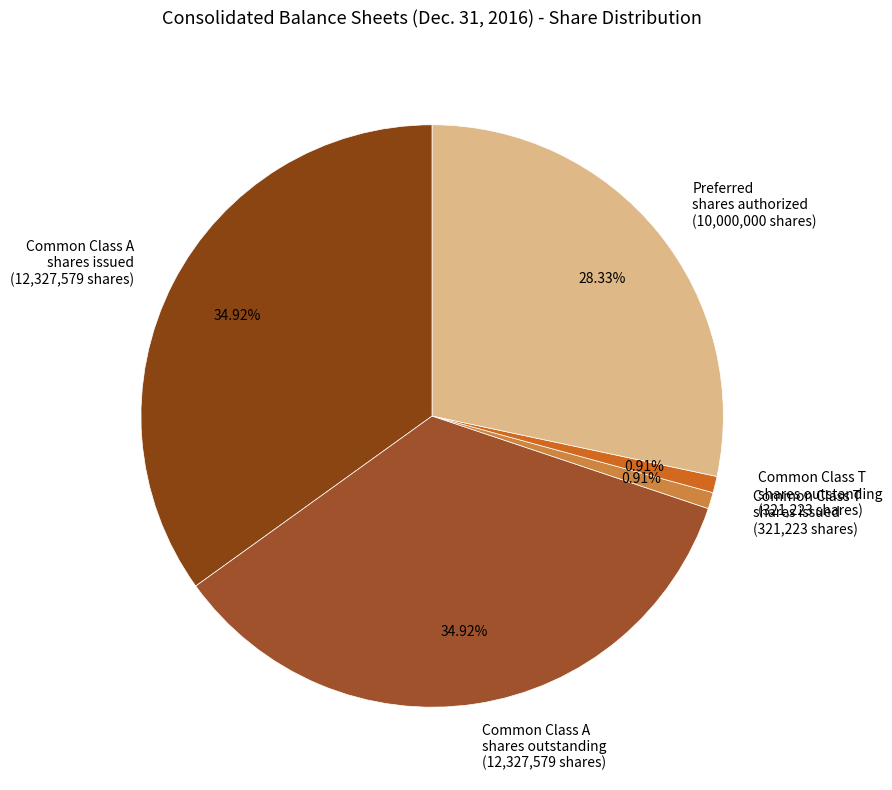

Count the number of slices in the pie.

5